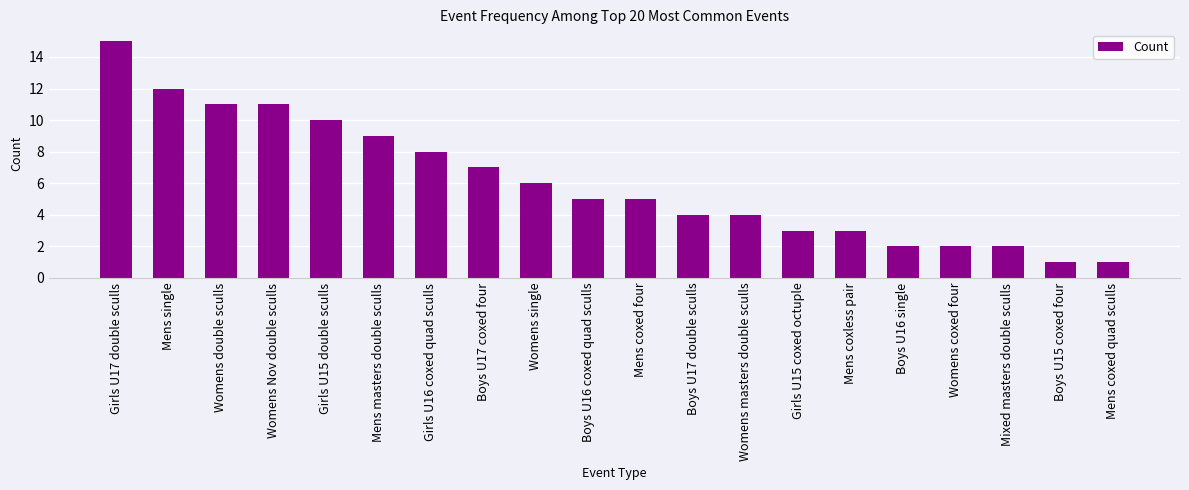

What is the difference between the maximum and minimum values?

14